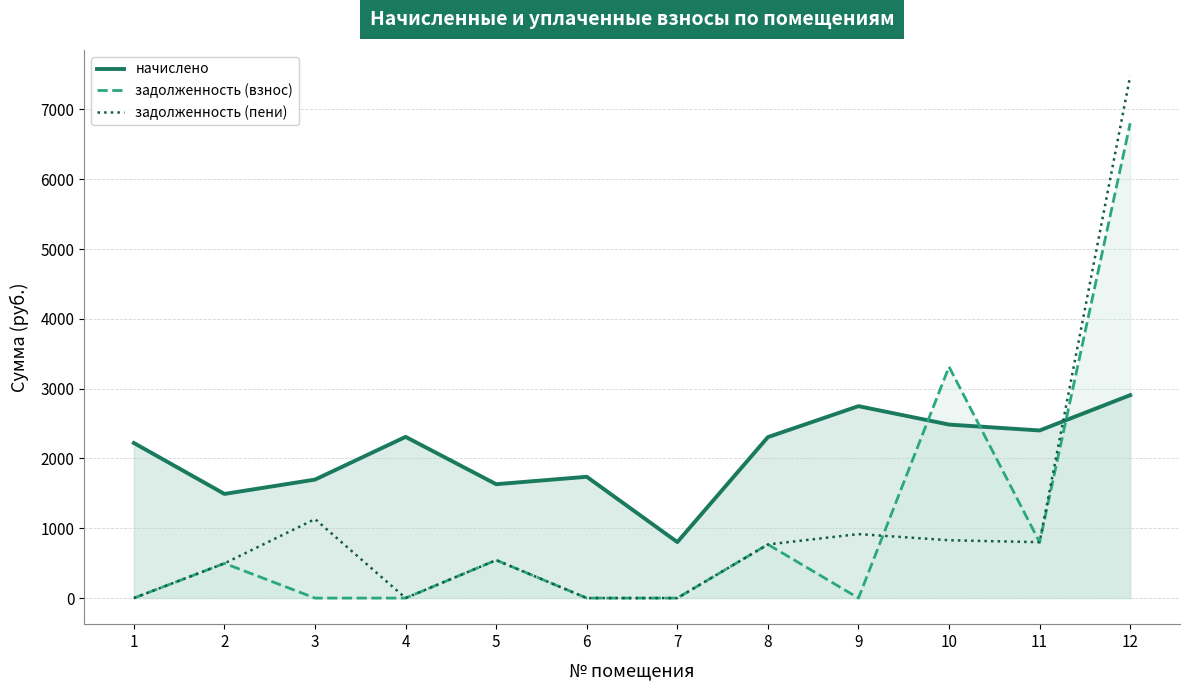

How many positive values does the задолженность (пени) series have?

8